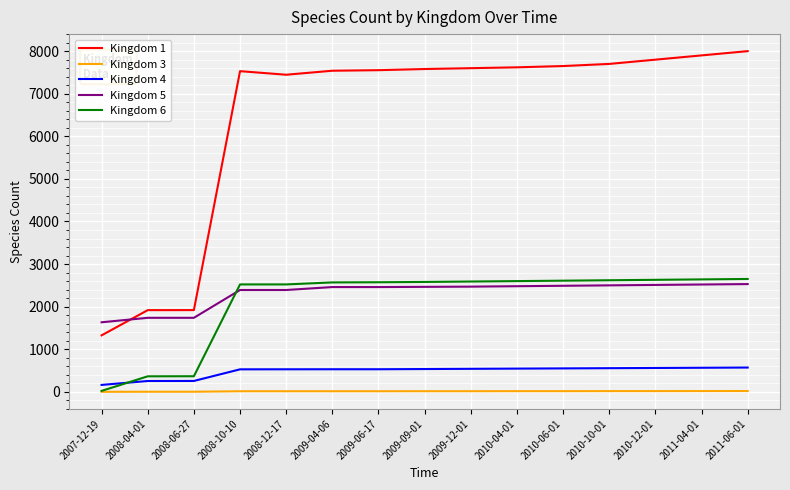

How many distinct data groups are displayed?

5